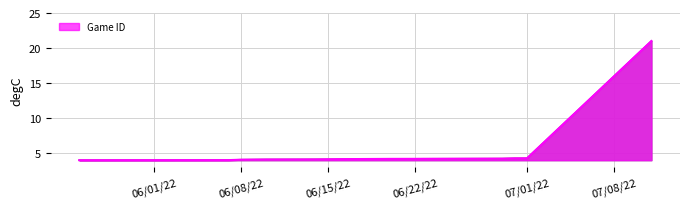

What is the maximum value shown in the chart?

21.0